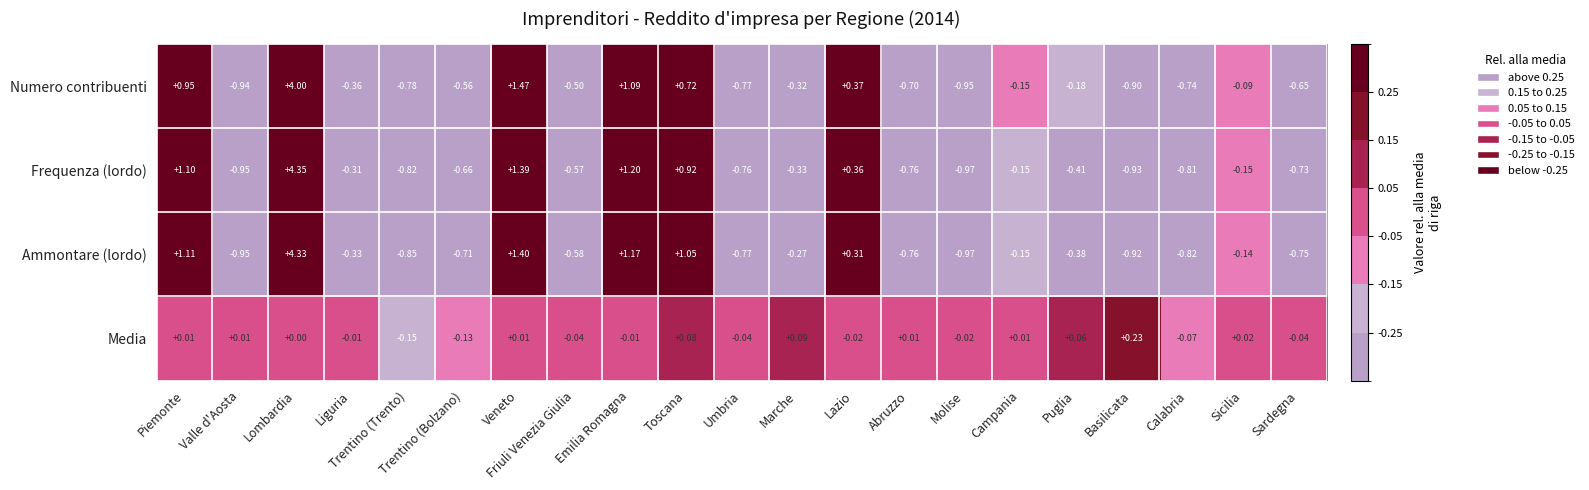

Rank the series at Puglia from lowest to highest value.

Frequenza (lordo), Ammontare (lordo), Numero contribuenti, Media